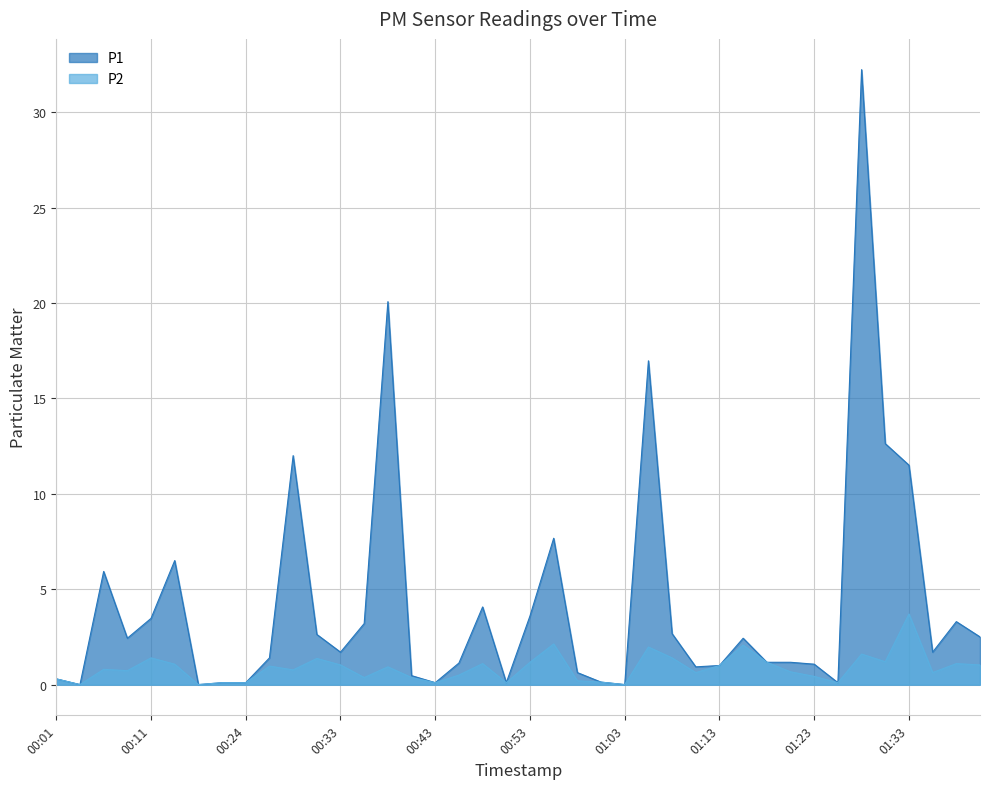

Rank the categories by P1 value from lowest to highest.

00:04, 00:19, 01:03, 00:21, 00:24, 00:43, 00:51, 01:26, 01:01, 00:01, 00:41, 00:58, 01:11, 01:13, 01:23, 00:46, 01:18, 01:21, 00:26, 00:33, 01:35, 00:09, 01:16, 01:40, 00:31, 01:08, 00:36, 01:38, 00:11, 00:53, 00:48, 00:06, 00:14, 00:56, 01:33, 00:29, 01:30, 01:06, 00:38, 01:28